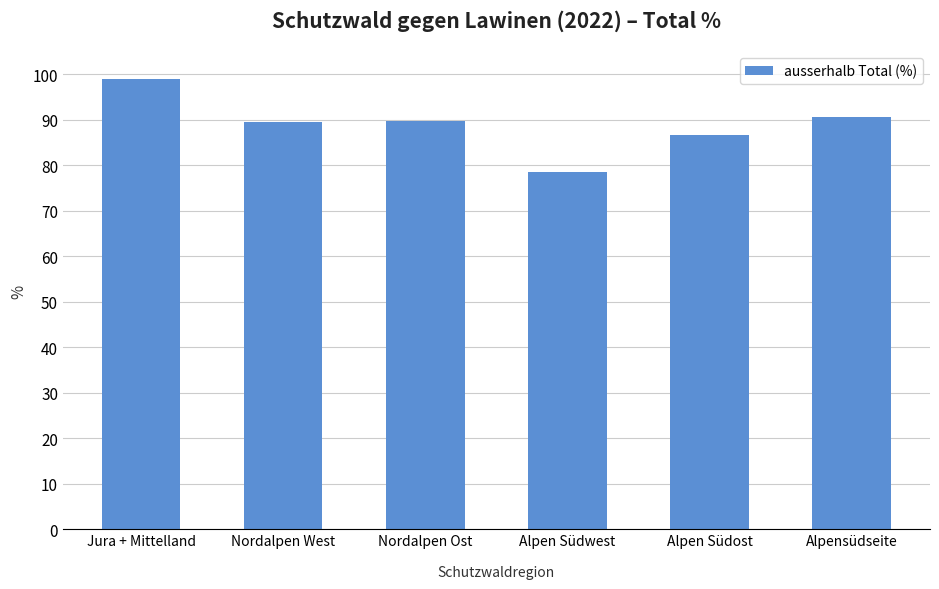

What value does the data have at Nordalpen West?

89.4